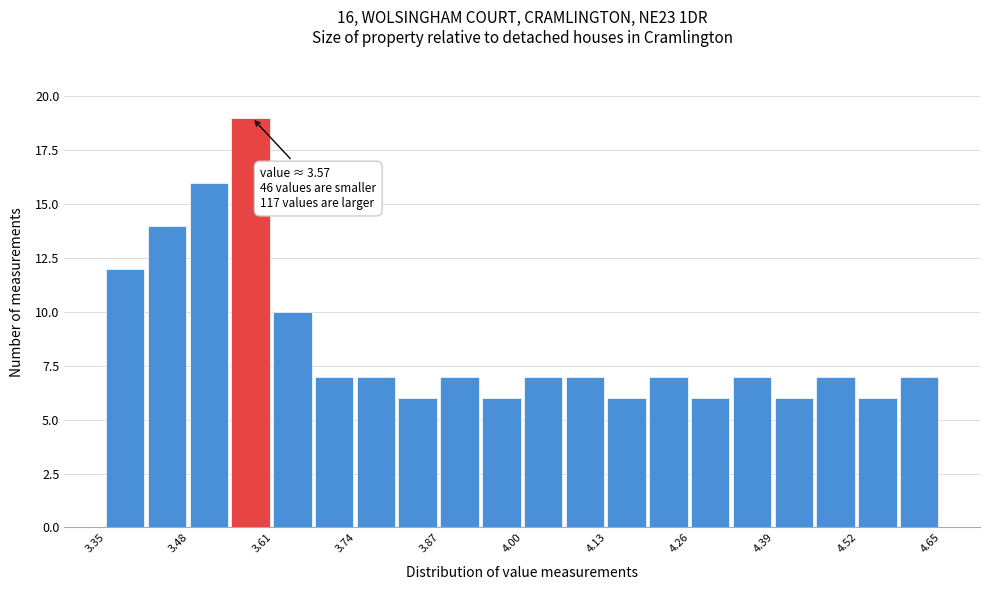

Around what value on the x-axis is the tallest bar? Give the approximate position of its centre, as read against the axis.

3.58